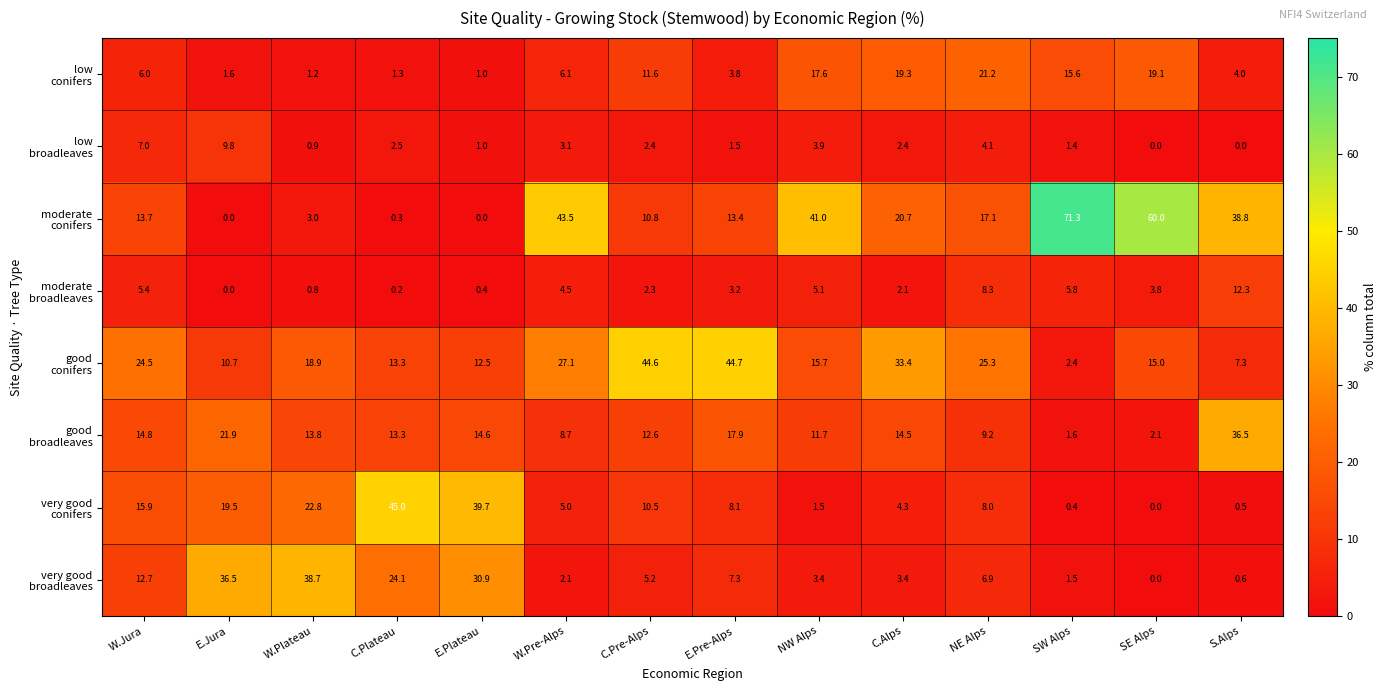

How many series are shown in this chart?

8